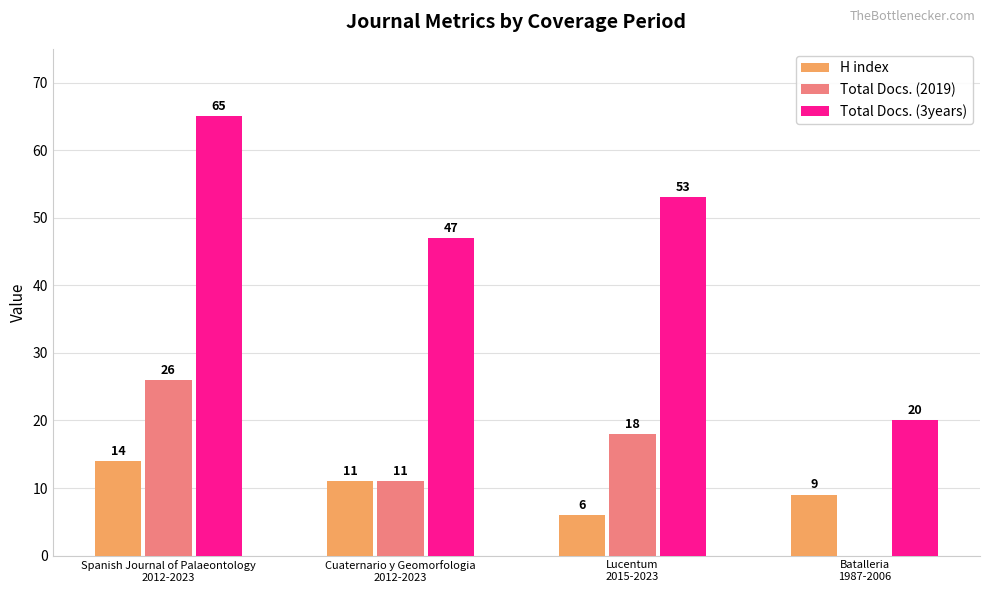

Does the chart contain stacked bars?

No